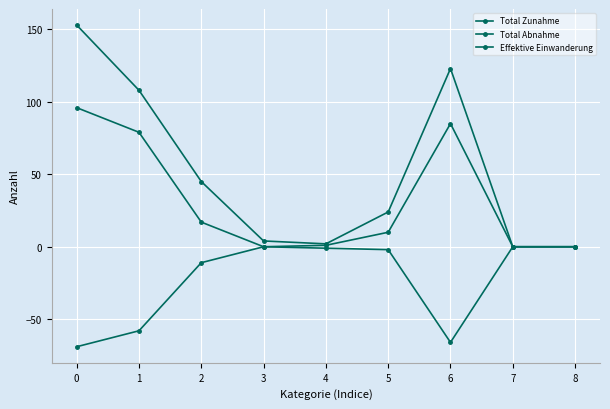

Rank the series by their maximum value, from highest to lowest.

Total Zunahme, Effektive Einwanderung, Total Abnahme